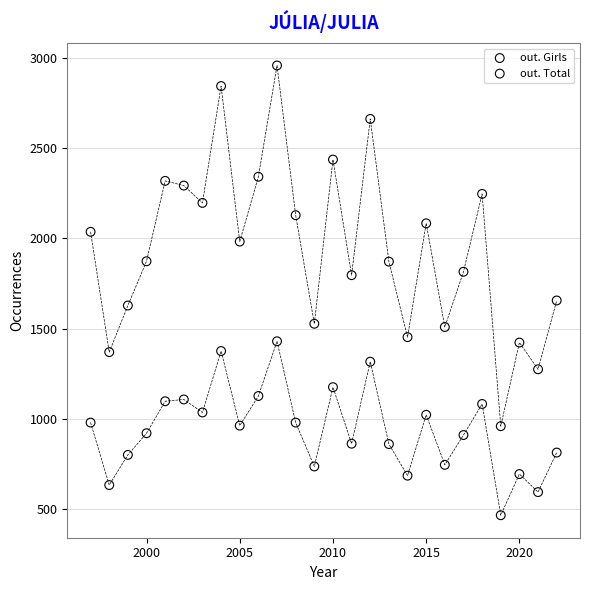

Across all data points, what is the range of Y values (max minus min)?

2490